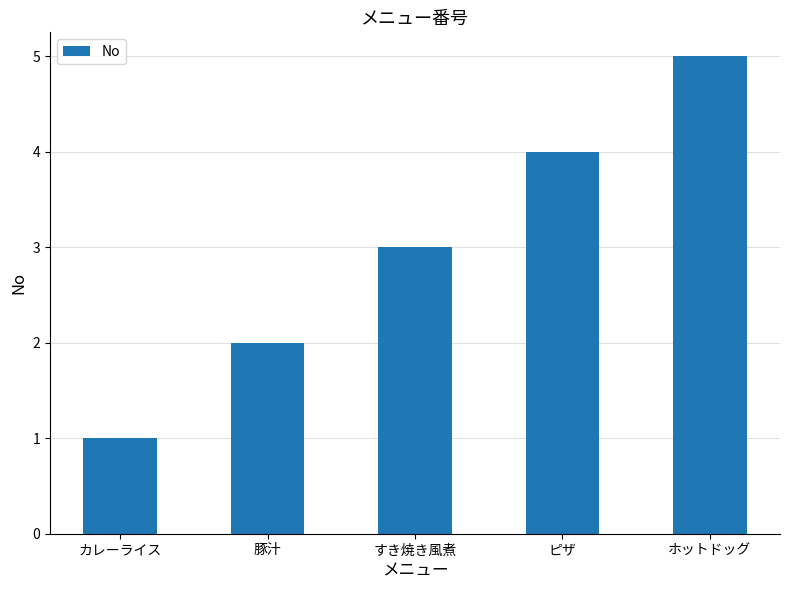

What is the change in value from カレーライス to 豚汁?

+1